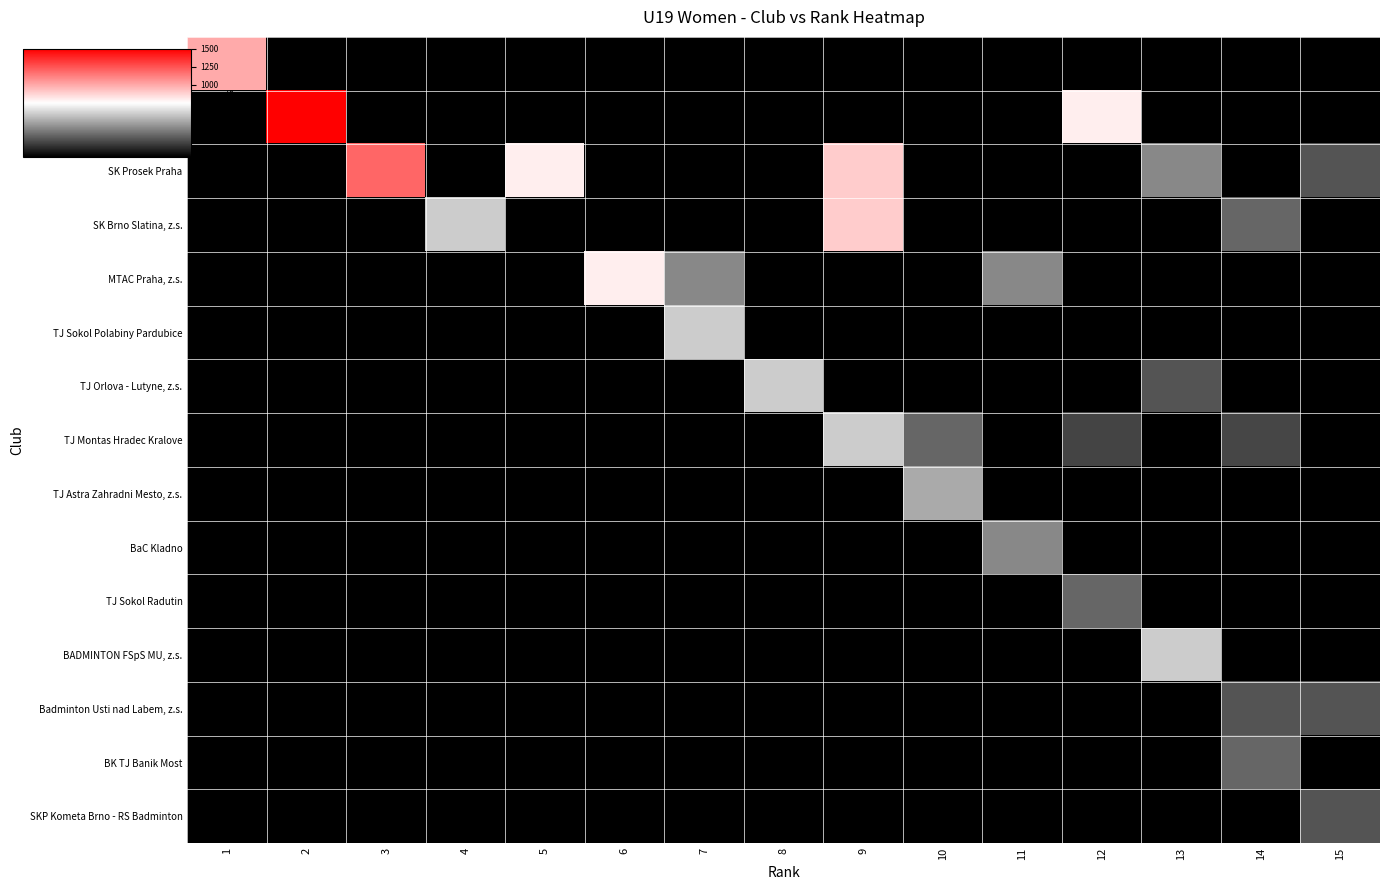

Reading right to left, extract all data points from this chart.

TJ Sokol Klimkovice: 15=0	14=0	13=0	12=0	11=0	10=0	9=0	8=0	7=0	6=0	5=0	4=0	3=0	2=0	1=1000
SK Hamr, z.s.: 15=0	14=0	13=0	12=800	11=0	10=0	9=0	8=0	7=0	6=0	5=0	4=0	3=0	2=1500	1=0
SK Prosek Praha: 15=250	14=0	13=400	12=0	11=0	10=0	9=900	8=0	7=0	6=0	5=800	4=0	3=1200	2=0	1=0
SK Brno Slatina, z.s.: 15=0	14=300	13=0	12=0	11=0	10=0	9=900	8=0	7=0	6=0	5=0	4=600	3=0	2=0	1=0
MTAC Praha, z.s.: 15=0	14=0	13=0	12=0	11=400	10=0	9=0	8=0	7=400	6=800	5=0	4=0	3=0	2=0	1=0
TJ Sokol Polabiny Pardubice: 15=0	14=0	13=0	12=0	11=0	10=0	9=0	8=0	7=600	6=0	5=0	4=0	3=0	2=0	1=0
TJ Orlova - Lutyne, z.s.: 15=0	14=0	13=250	12=0	11=0	10=0	9=0	8=600	7=0	6=0	5=0	4=0	3=0	2=0	1=0
TJ Montas Hradec Kralove: 15=0	14=210	13=0	12=200	11=0	10=300	9=600	8=0	7=0	6=0	5=0	4=0	3=0	2=0	1=0
TJ Astra Zahradni Mesto, z.s.: 15=0	14=0	13=0	12=0	11=0	10=500	9=0	8=0	7=0	6=0	5=0	4=0	3=0	2=0	1=0
BaC Kladno: 15=0	14=0	13=0	12=0	11=400	10=0	9=0	8=0	7=0	6=0	5=0	4=0	3=0	2=0	1=0
TJ Sokol Radutin: 15=0	14=0	13=0	12=300	11=0	10=0	9=0	8=0	7=0	6=0	5=0	4=0	3=0	2=0	1=0
BADMINTON FSpS MU, z.s.: 15=0	14=0	13=600	12=0	11=0	10=0	9=0	8=0	7=0	6=0	5=0	4=0	3=0	2=0	1=0
Badminton Usti nad Labem, z.s.: 15=250	14=250	13=0	12=0	11=0	10=0	9=0	8=0	7=0	6=0	5=0	4=0	3=0	2=0	1=0
BK TJ Banik Most: 15=0	14=300	13=0	12=0	11=0	10=0	9=0	8=0	7=0	6=0	5=0	4=0	3=0	2=0	1=0
SKP Kometa Brno - RS Badminton: 15=250	14=0	13=0	12=0	11=0	10=0	9=0	8=0	7=0	6=0	5=0	4=0	3=0	2=0	1=0